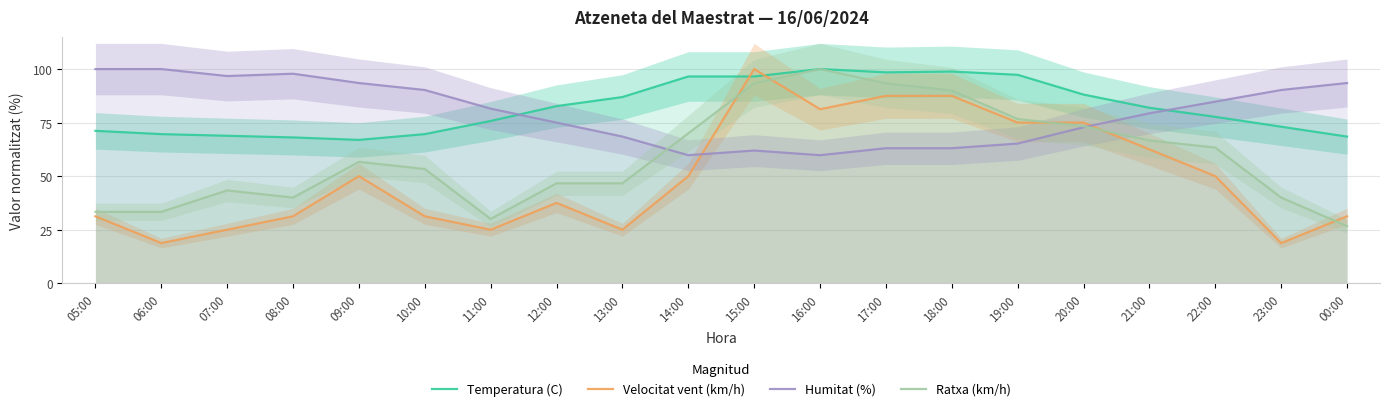

How many data points does each series have?

20